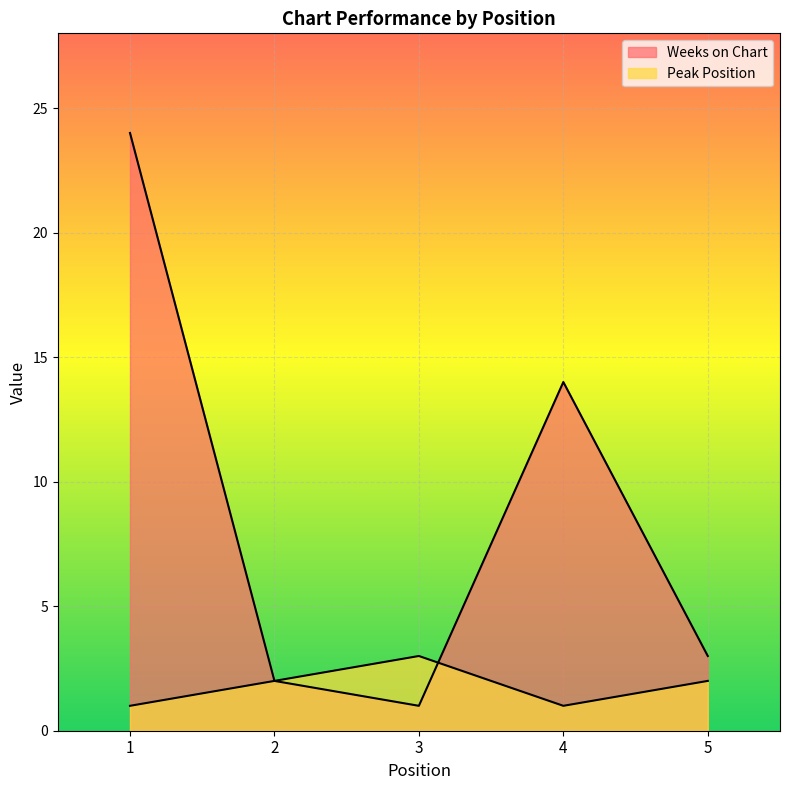

Between which two adjacent categories do Peak Position and Weeks on Chart first intersect?

3 and 4